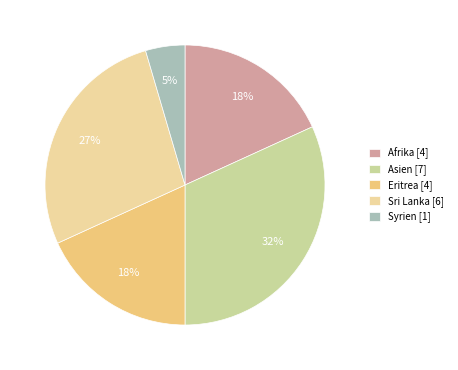

To the nearest percent, what is the average slice percentage?

20%